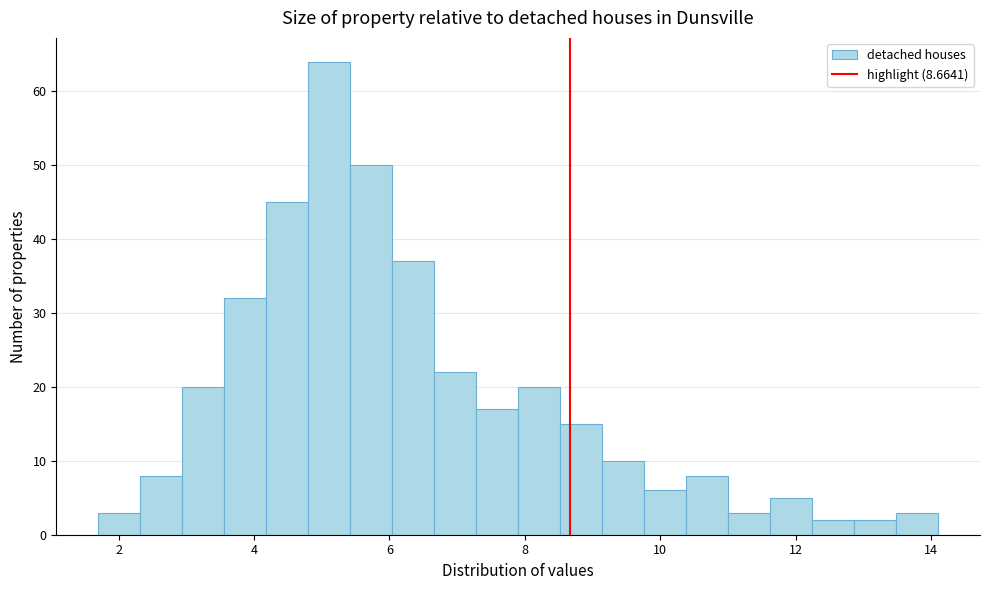

Read against the x-axis, roughly where is the centre of the tallest bar?

5.2